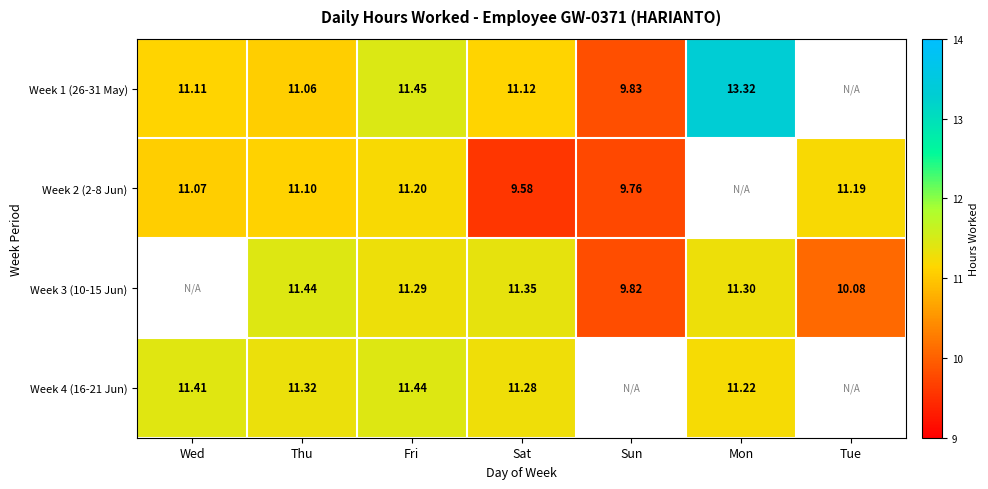

At which label is Week 4 (16-21 Jun) closest to 11?

Mon